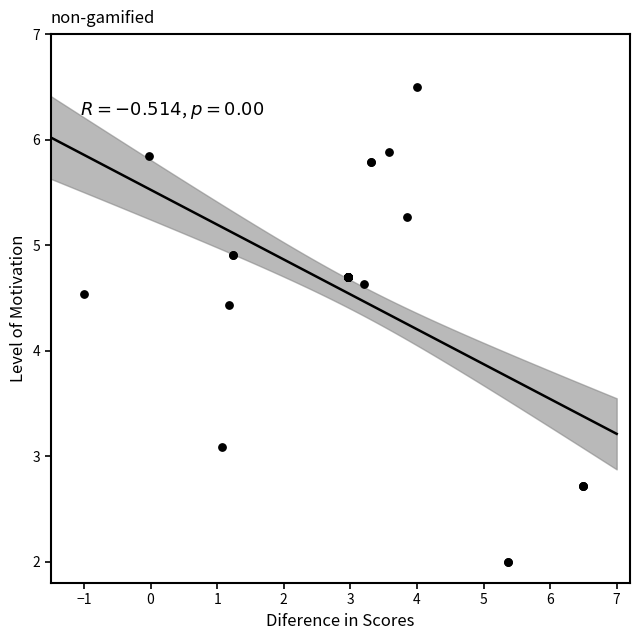

What Y value in the scatter plot is closest to 4?

4.4